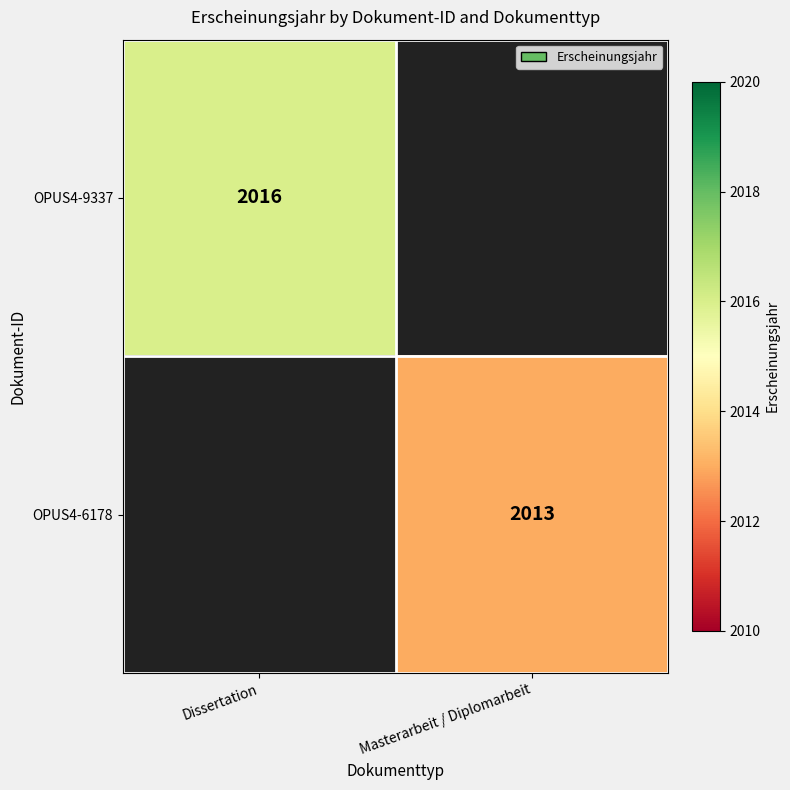

Is the value of OPUS4-6178 at Masterarbeit / Diplomarbeit greater than the value of OPUS4-9337 at Dissertation?

No